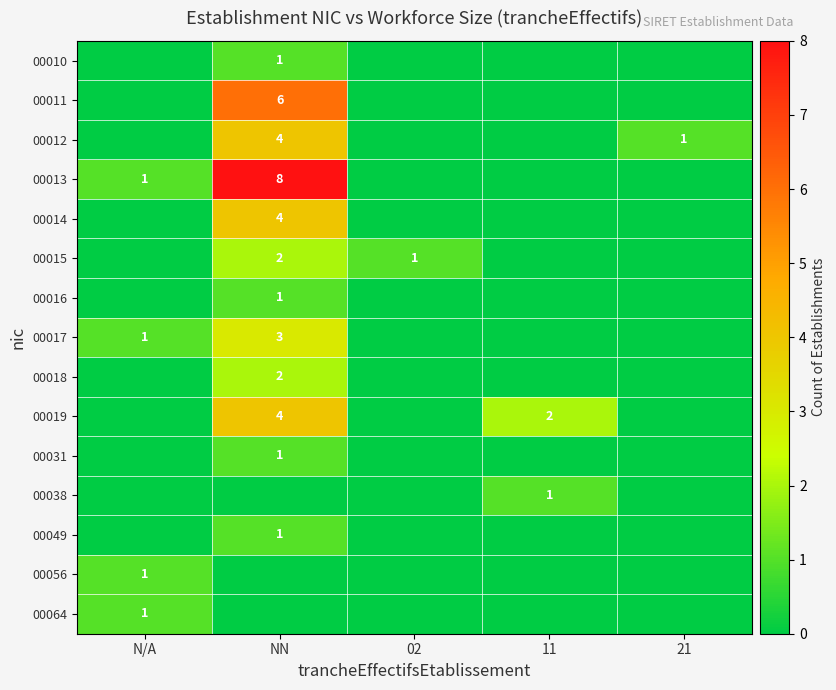

The 00031 series shows 2 at NN. True or false?

False